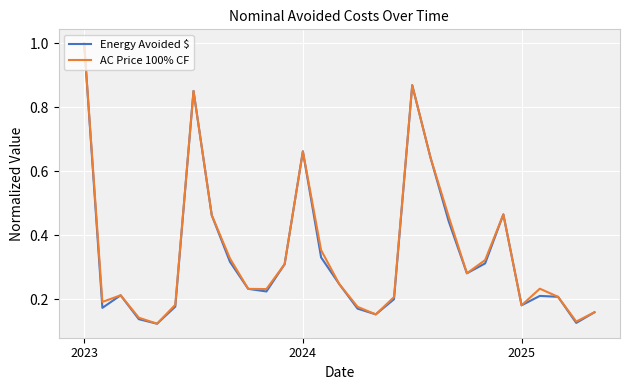

What is the greatest value displayed?

1.0